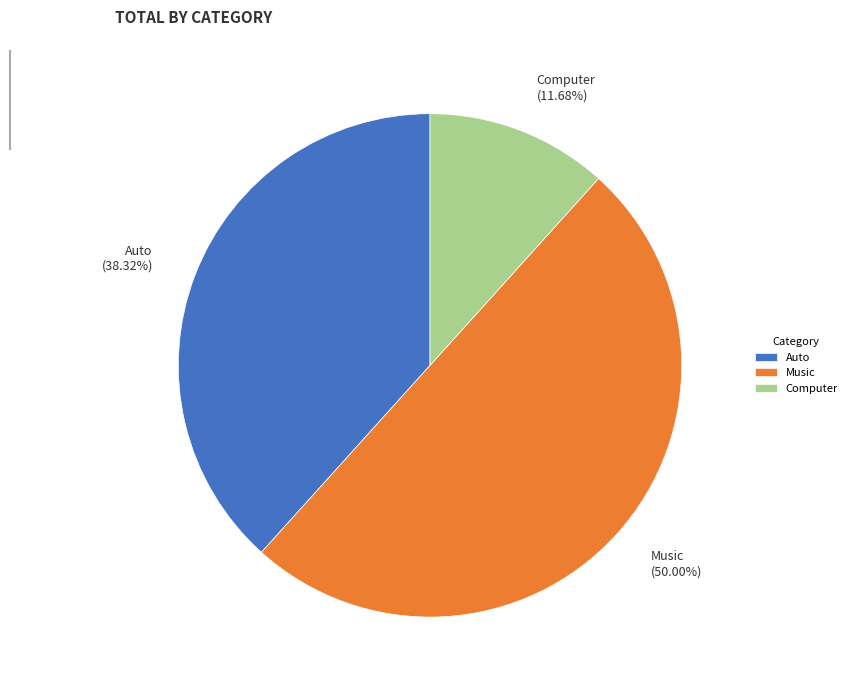

Which category has the smallest portion of the pie?

Computer